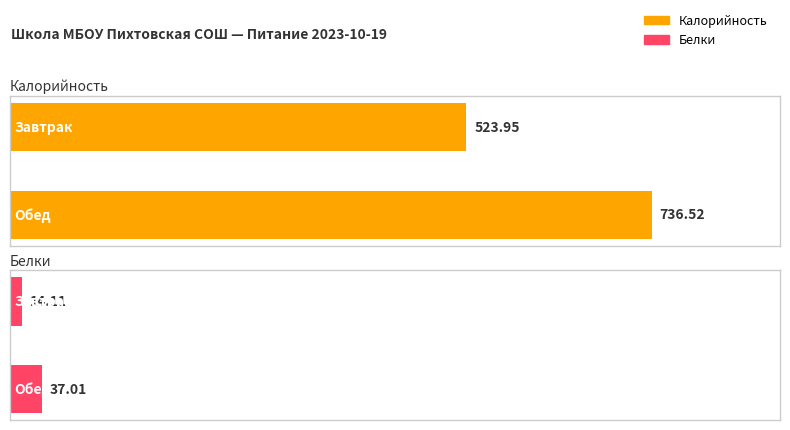

What is the label of the 1st bar from the right?

Обед